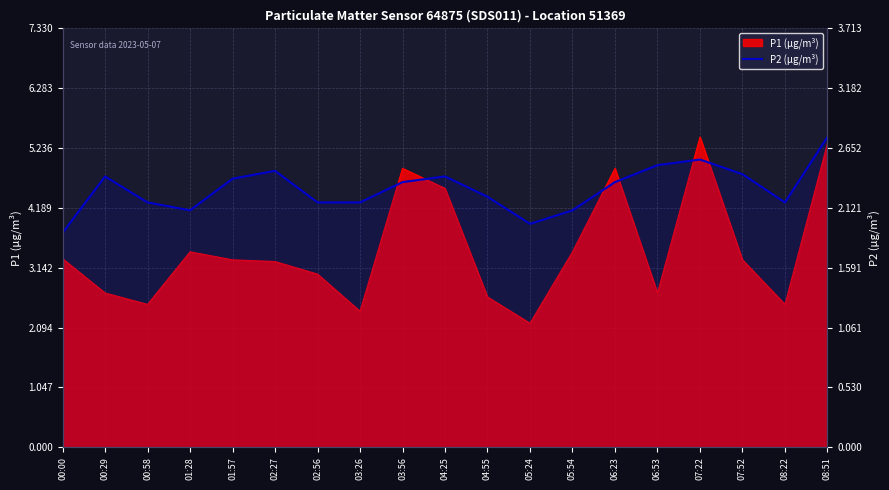

How many points are higher than both their immediate neighbors (excluding endpoints)?

4